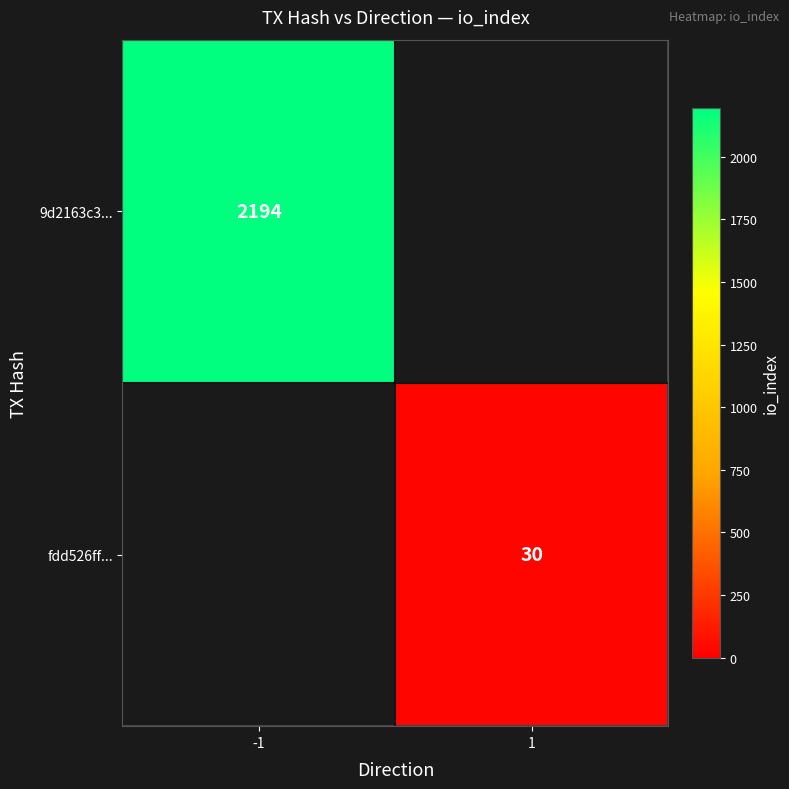

The fdd526ff... series shows 20 at 1. True or false?

False